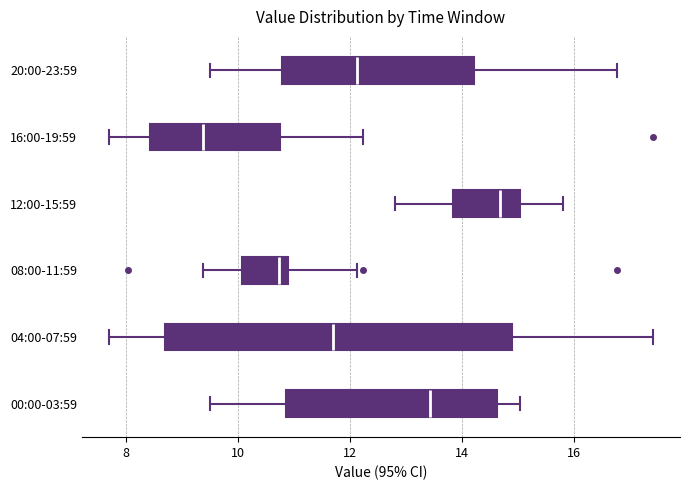

Reading bottom to top, read every box against the x-axis: the position of its median line, the range the box covers, and the ends of its whiskers. The values are not printed on the chart, so give them approximately, as read against the axis.

00:00-03:59: median 13.4, box 10.8 to 14.6, whiskers 9.6 to 15.0
04:00-07:59: median 11.8, box 8.8 to 14.8, whiskers 7.8 to 17.4
08:00-11:59: median 10.8, box 10.0 to 11.0, whiskers 9.4 to 12.2
12:00-15:59: median 14.6, box 13.8 to 15.0, whiskers 12.8 to 15.8
16:00-19:59: median 9.4, box 8.4 to 10.8, whiskers 7.8 to 12.2
20:00-23:59: median 12.2, box 10.8 to 14.2, whiskers 9.6 to 16.8